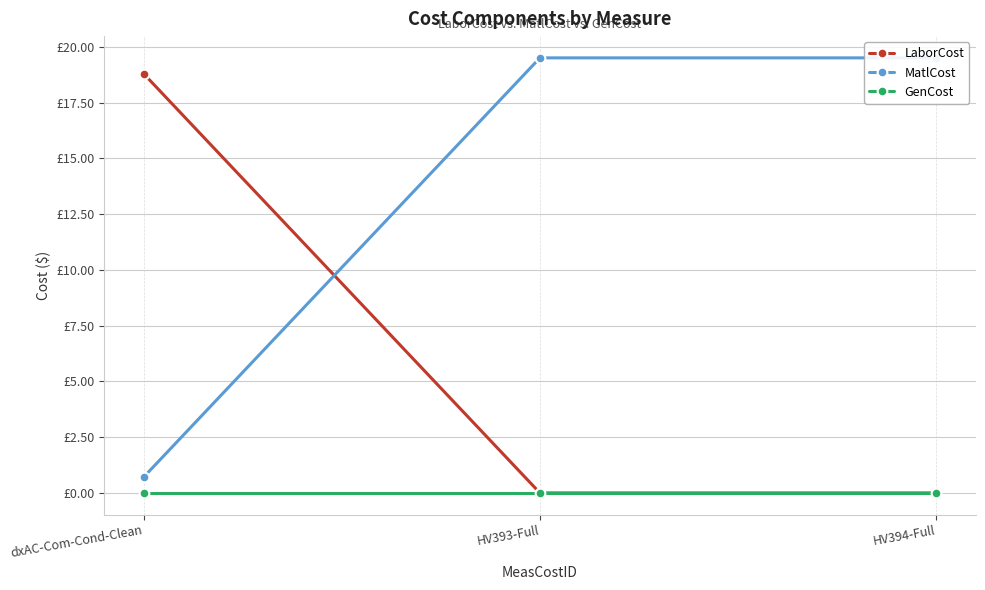

What is the maximum value shown in the chart?

19.5